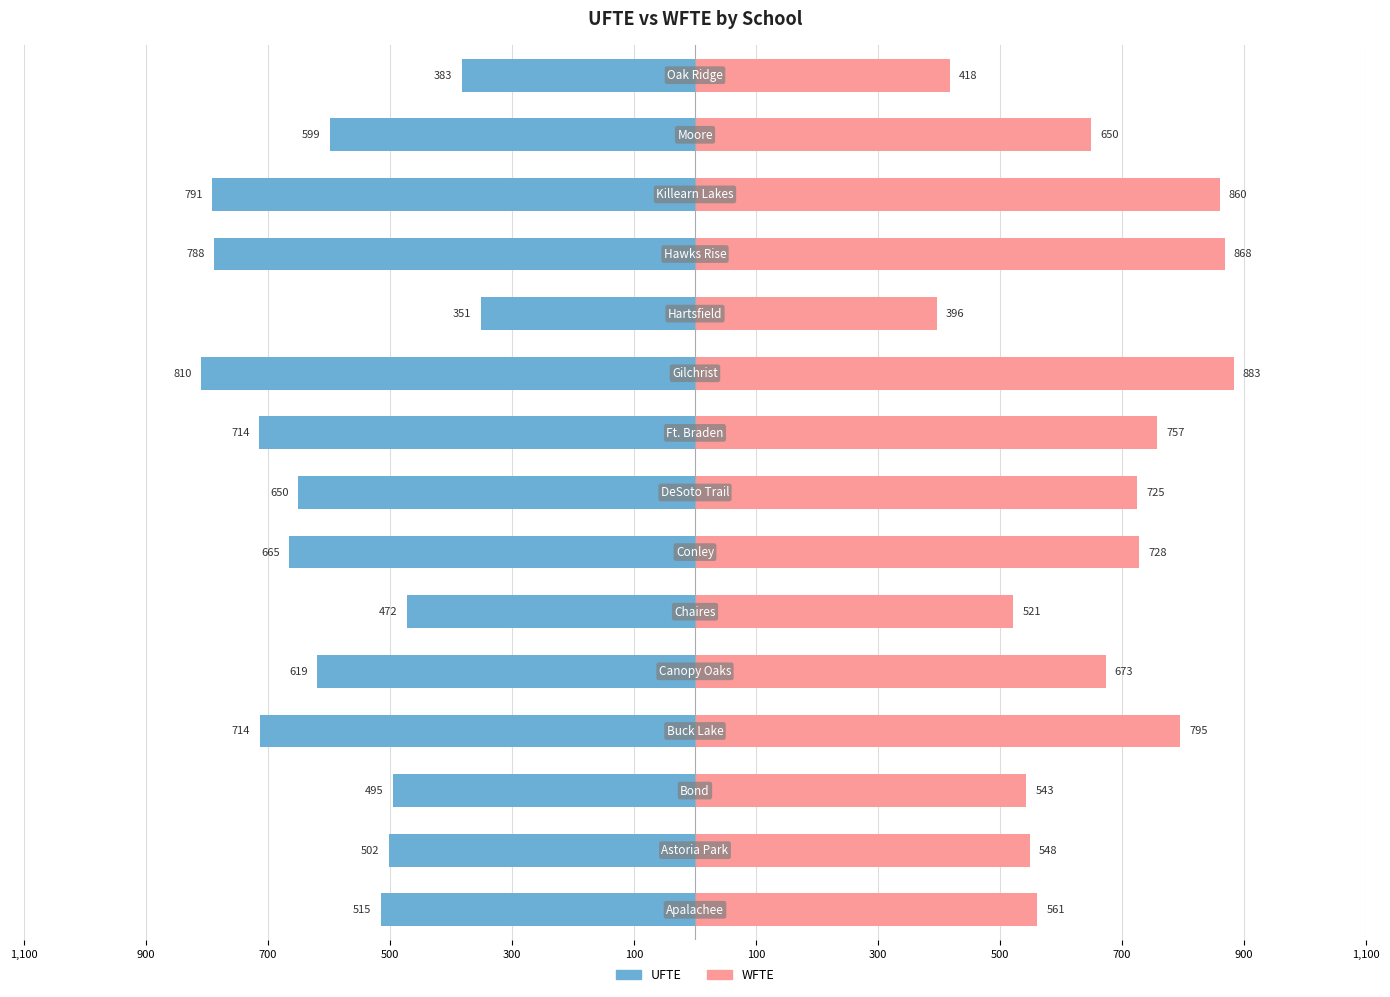

Reading left to right, what are all the values shown in this chart?

UFTE: -515.2	-501.9	-495.2	-713.7	-619.3	-471.9	-665.0	-650.3	-714.3	-810.0	-351.5	-788.5	-791.5	-598.8	-382.7
WFTE: 560.9	548.4	543.2	794.6	673.1	521.3	728.0	724.7	757.0	882.6	396.5	868.2	860.0	649.7	417.9